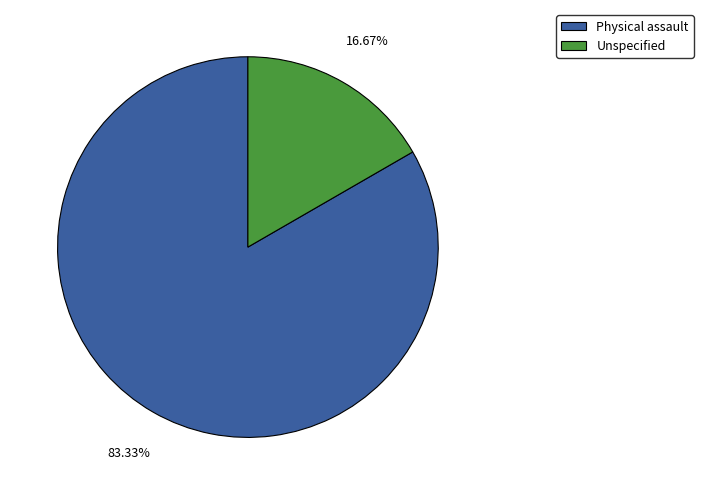

True or false: Physical assault accounts for 83% of the total.

True